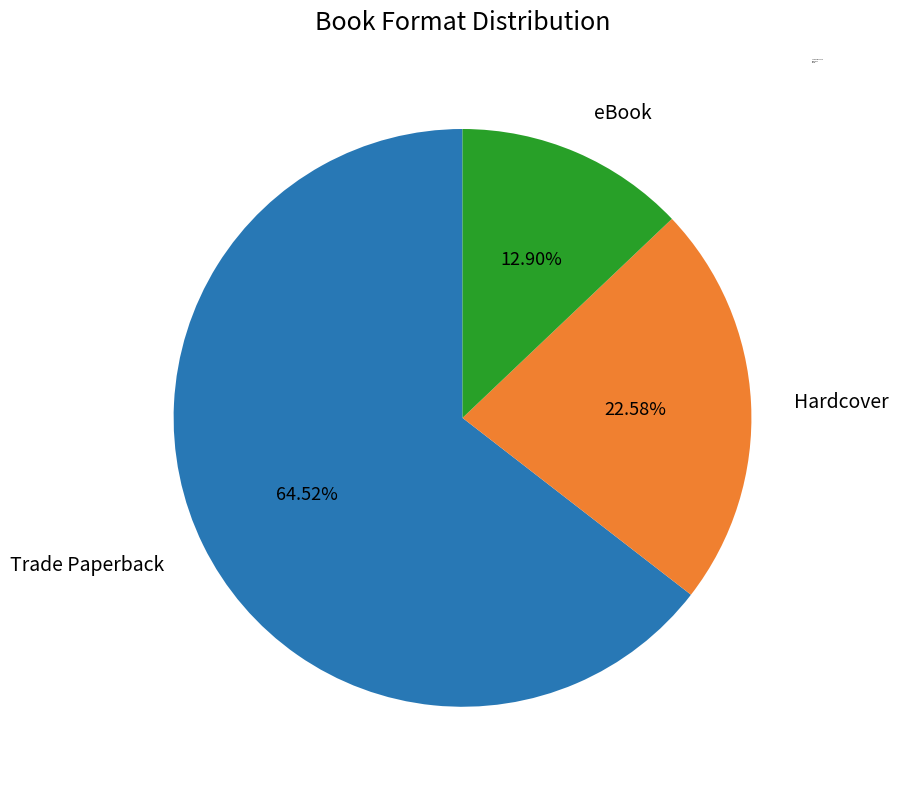

How many segments does this pie chart have?

3